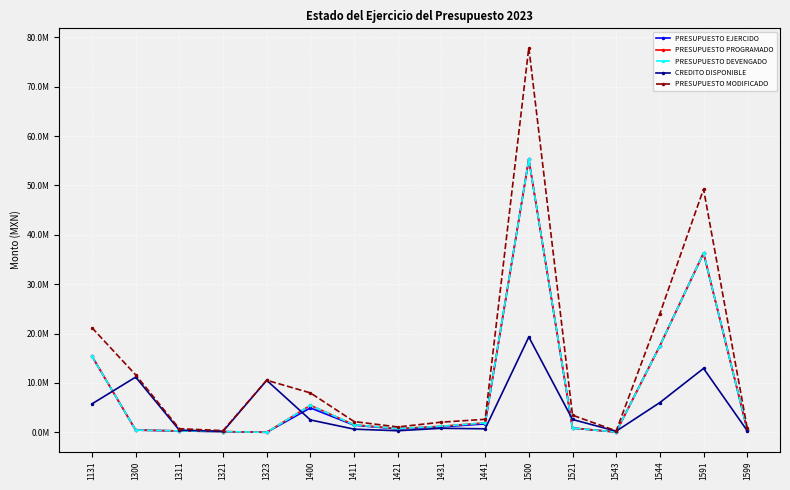

Is it true that CREDITO DISPONIBLE equals 5767933.2 at 1131?

True